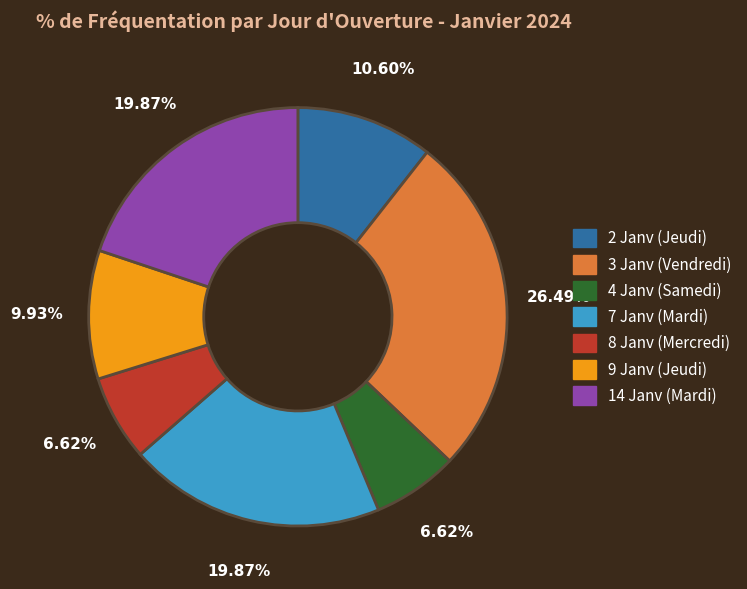

Approximately how many times larger is the value at 3 Janv (Vendredi) compared to 8 Janv (Mercredi)?

4.0